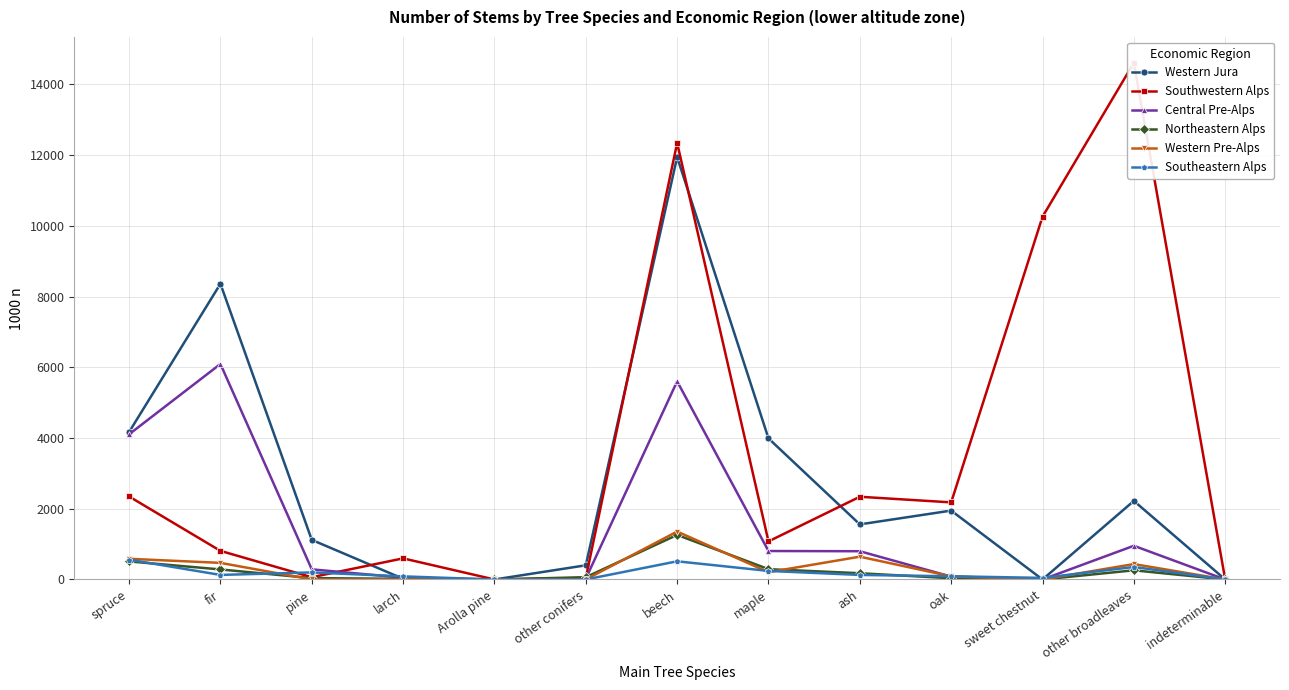

What is the total value across all series at other broadleaves?

18833